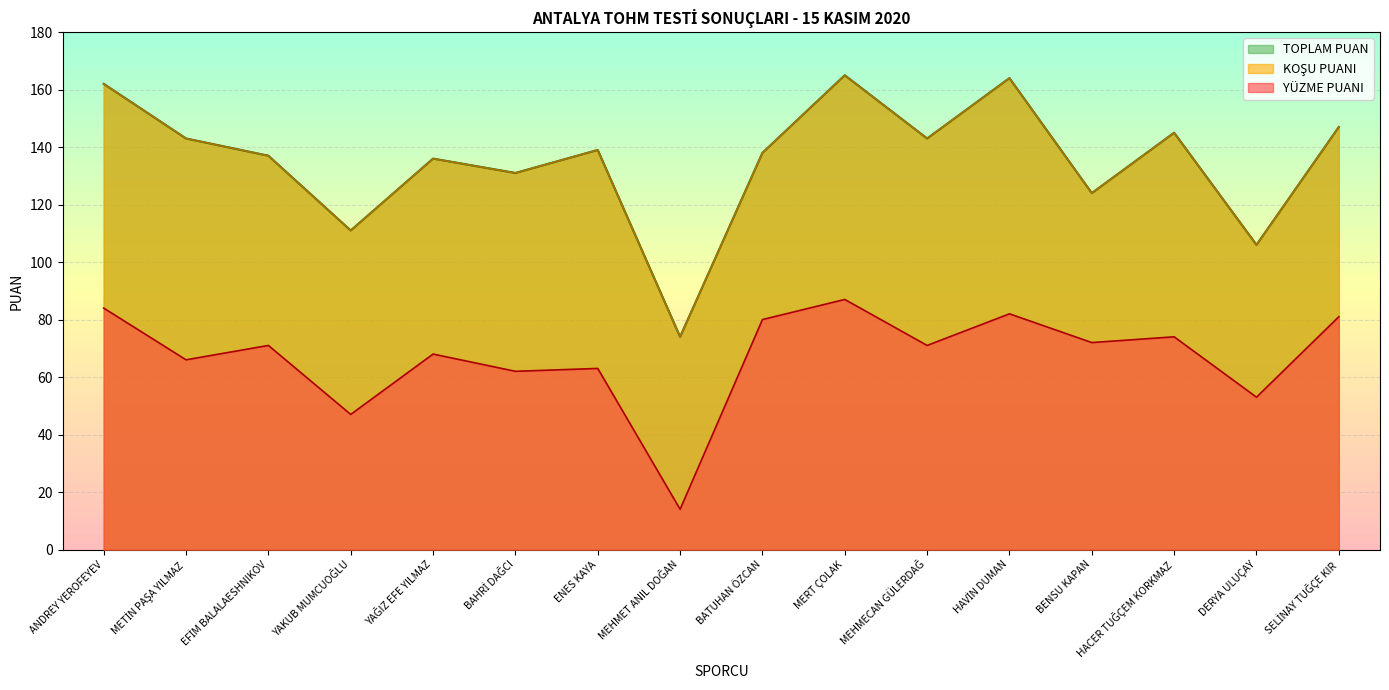

In TOPLAM PUAN, how many points are higher than both neighbors (excluding endpoints)?

5